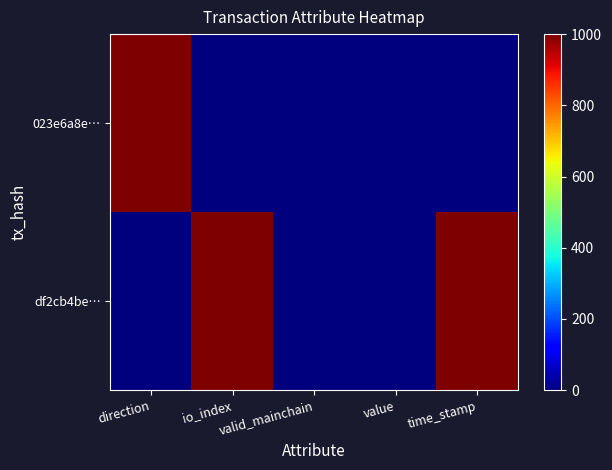

At how many categories does at least one series exceed 834?

3